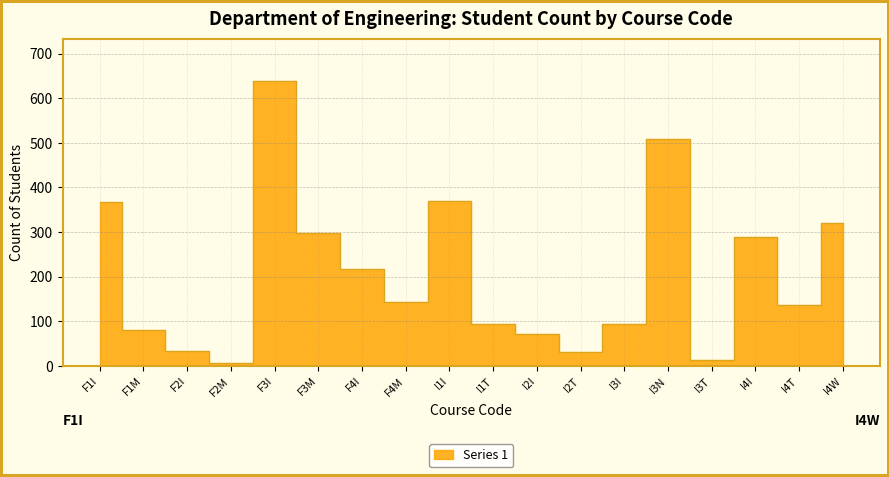

List the labels in order of value, largest first.

F3I, I3N, I1I, F1I, I4W, F3M, I4I, F4I, F4M, I4T, I1T, I3I, F1M, I2I, F2I, I2T, I3T, F2M